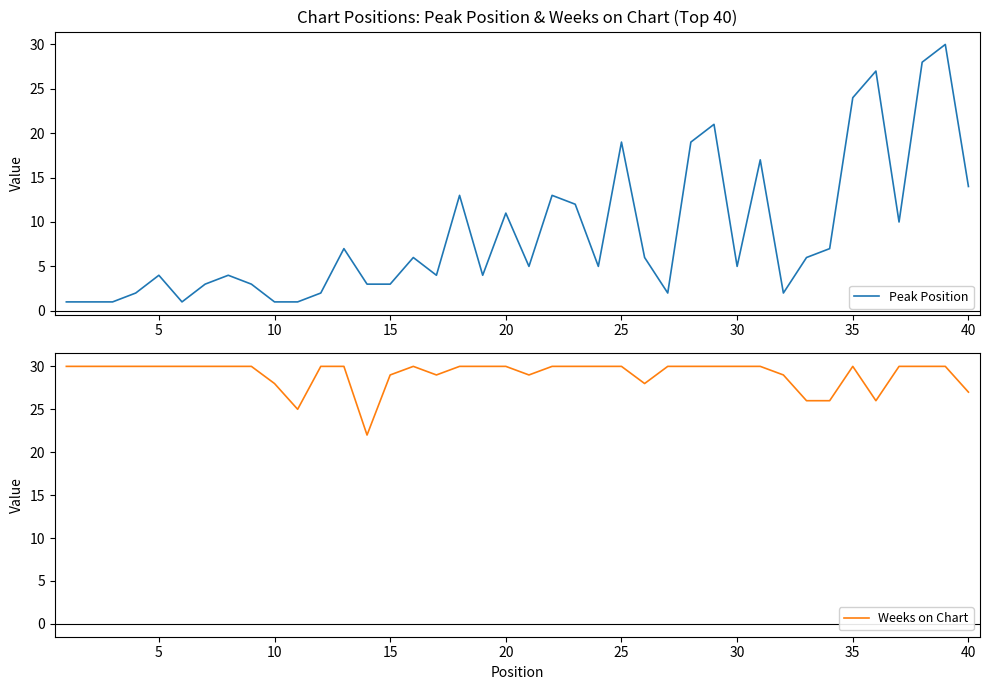

List the series in order of their peak value, highest first.

Peak Position, Weeks on Chart